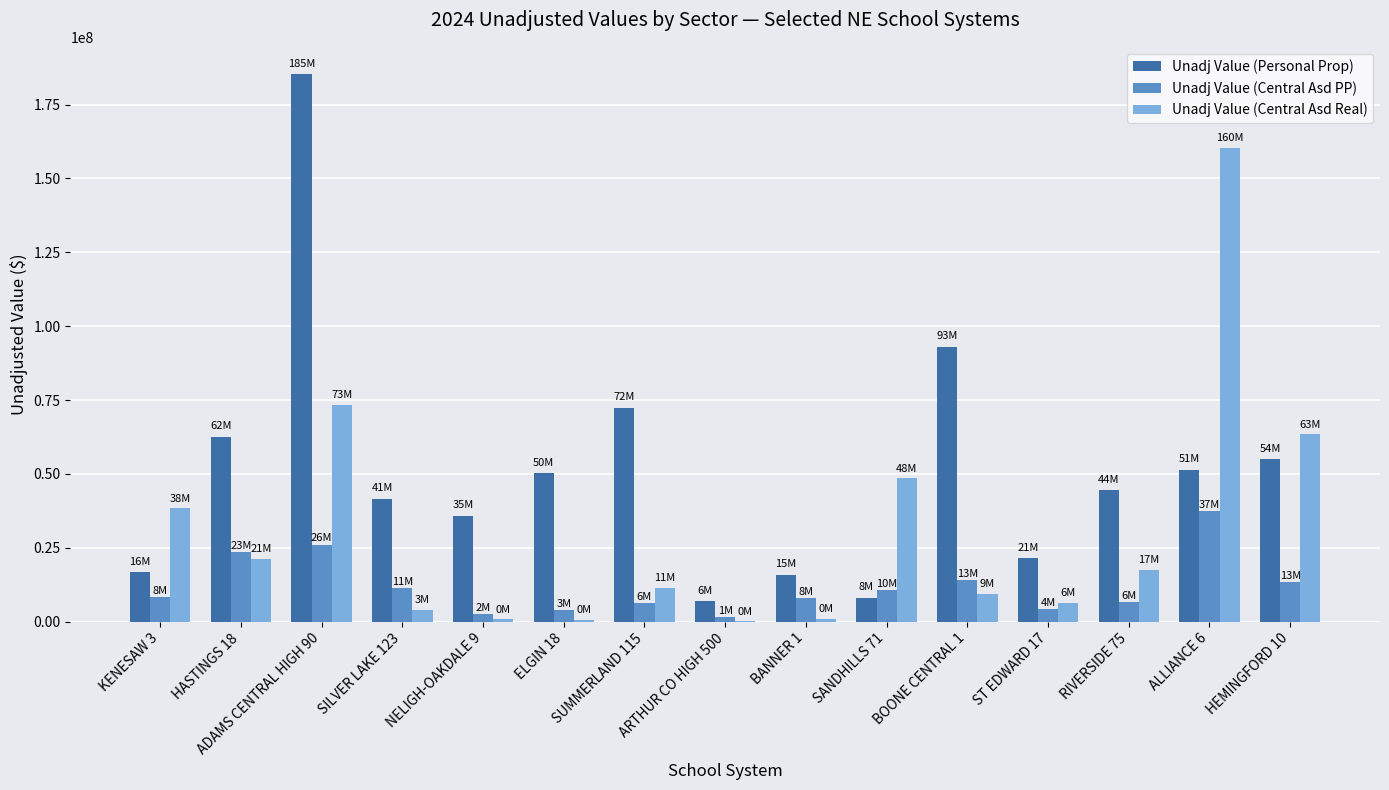

What is the maximum value for Unadj Value (Central Asd PP)?

37319924